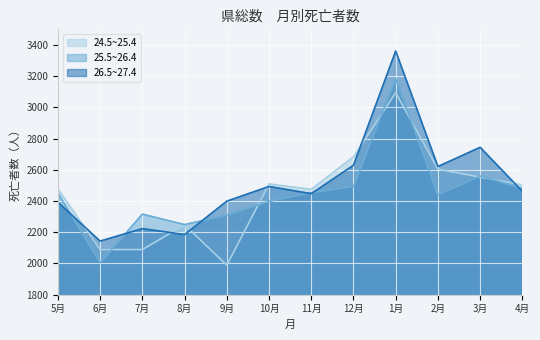

What is the total value across all series at 12月?

7805